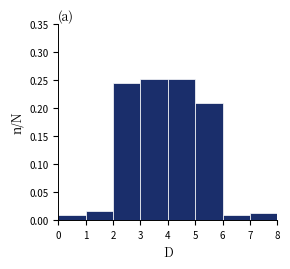

Reading left to right, list every bar in this chart as the range it spans on the x-axis followed by its height. The values are not printed on the chart, so give them approximately, as read against the axis.

0 to 1: 0.010
1 to 2: 0.015
2 to 3: 0.245
3 to 4: 0.250
4 to 5: 0.250
5 to 6: 0.210
6 to 7: 0.010
7 to 8: 0.010